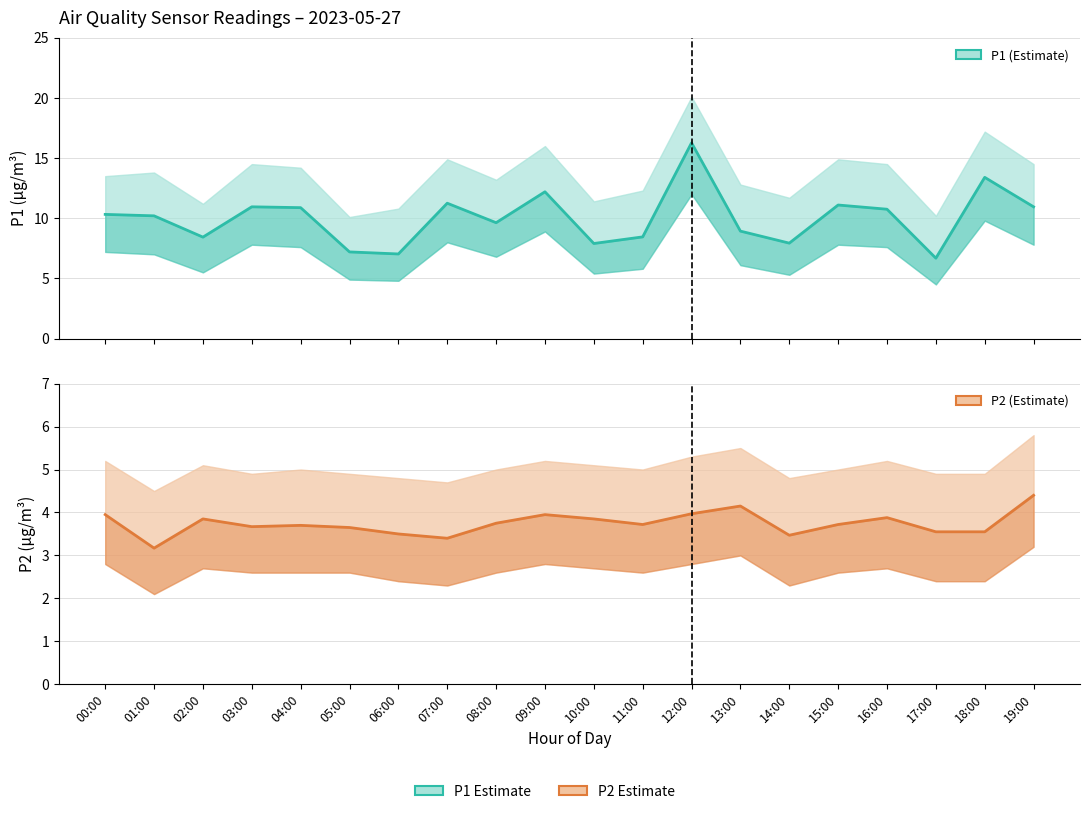

Reading left to right, transcribe all the data shown in this chart.

P1: 00:00=10.3	01:00=10.2	02:00=8.4	03:00=10.9	04:00=10.9	05:00=7.2	06:00=7.0	07:00=11.2	08:00=9.6	09:00=12.2	10:00=7.9	11:00=8.4	12:00=16.3	13:00=8.9	14:00=7.9	15:00=11.1	16:00=10.8	17:00=6.7	18:00=13.4	19:00=10.9
P2: 00:00=4.0	01:00=3.2	02:00=3.9	03:00=3.7	04:00=3.7	05:00=3.6	06:00=3.5	07:00=3.4	08:00=3.8	09:00=4.0	10:00=3.9	11:00=3.7	12:00=4.0	13:00=4.2	14:00=3.5	15:00=3.7	16:00=3.9	17:00=3.5	18:00=3.5	19:00=4.4